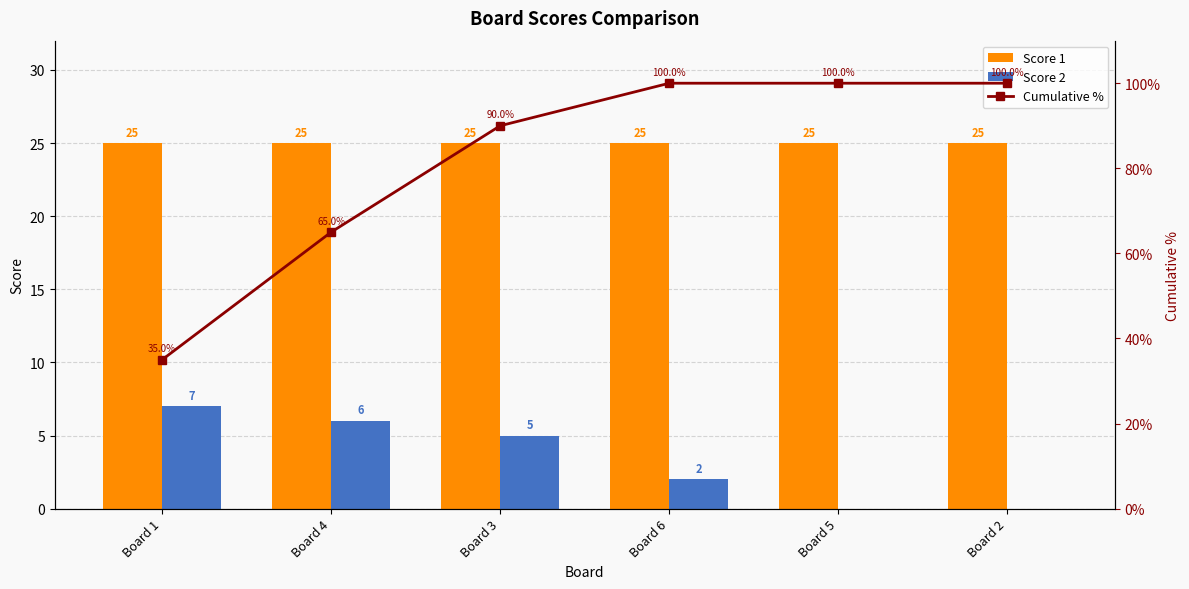

Which series has the widest spread of values?

Cumulative %